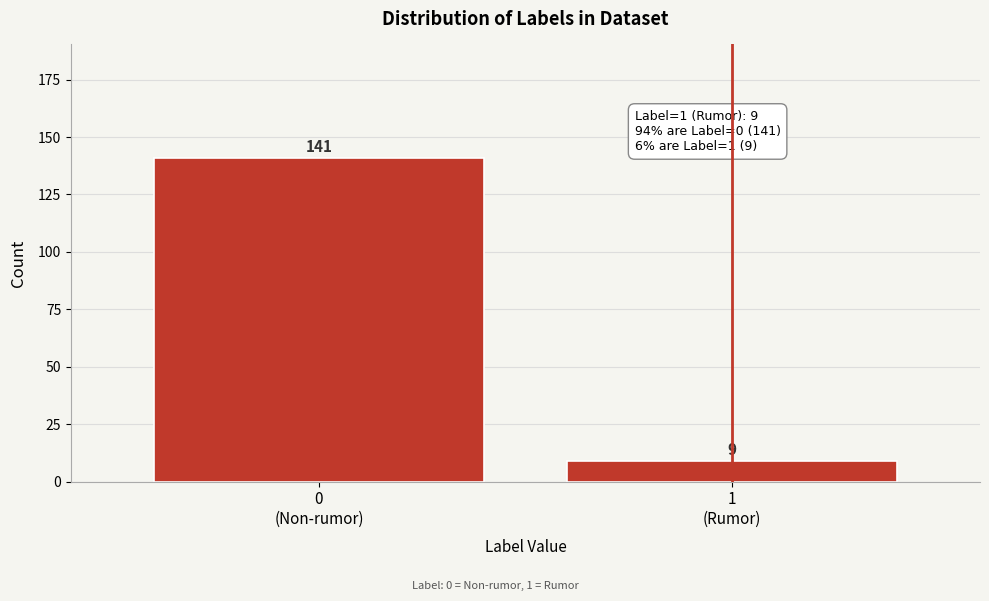

Reading left to right, transcribe all the data shown in this chart.

141	9